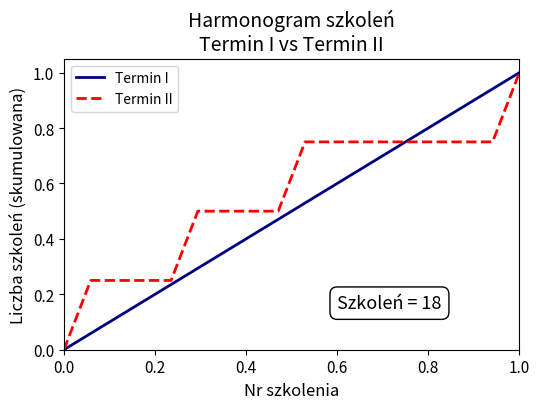

List the series in order of their overall mean, lowest first.

Termin I, Termin II